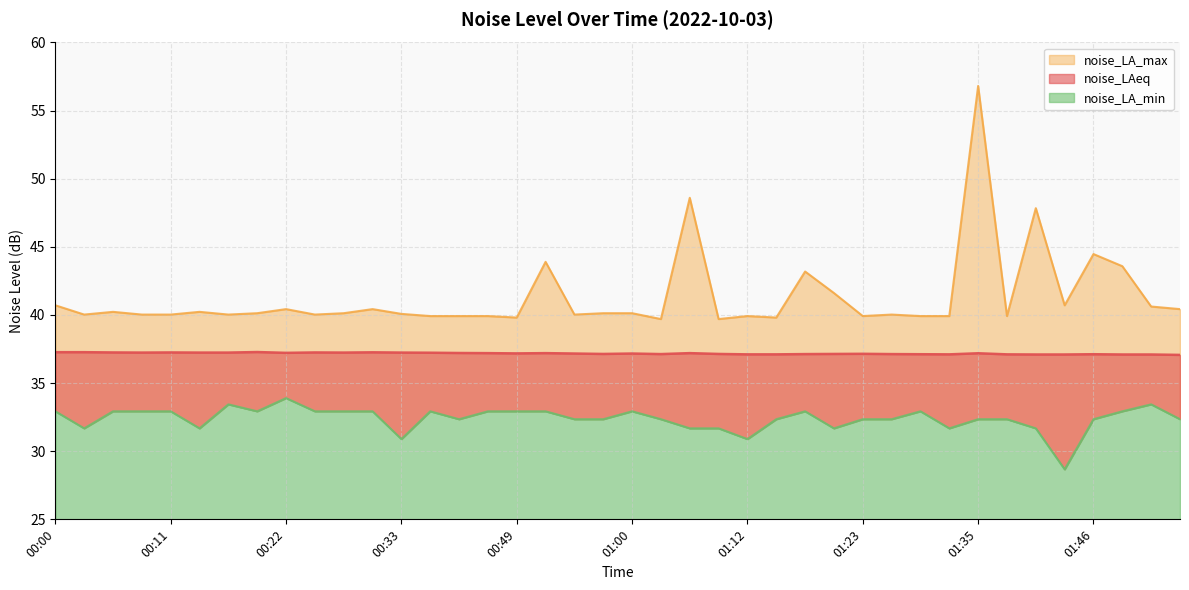

What is the difference between the second highest and second lowest values in the noise_LAeq series?

0.2